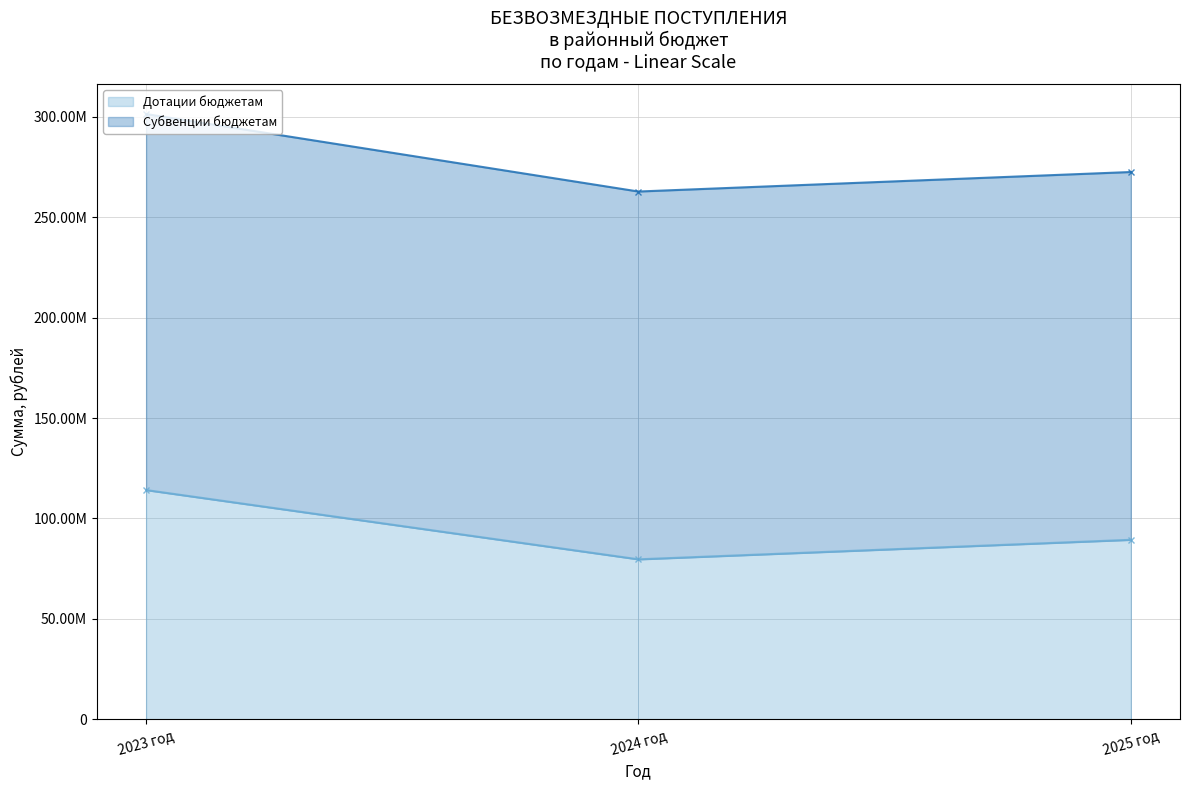

What is the difference between the maximum and minimum values?

34482431